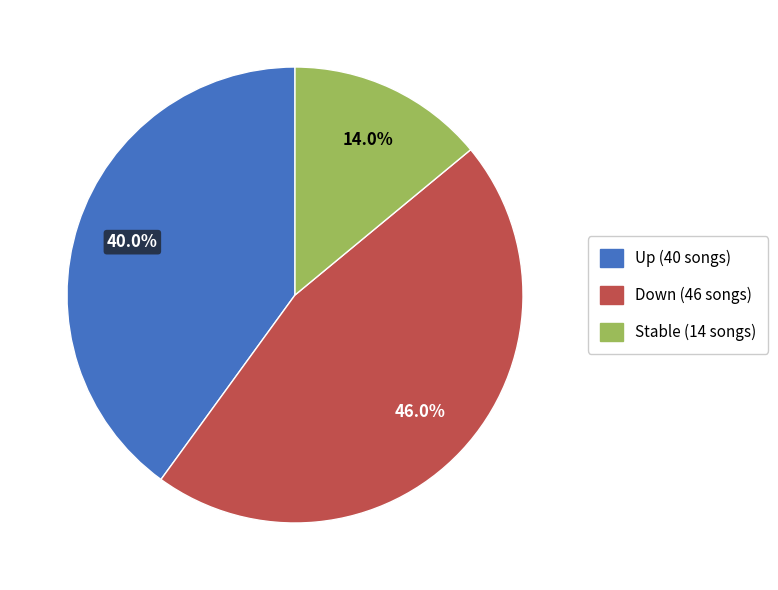

Does any single category account for the majority?

No